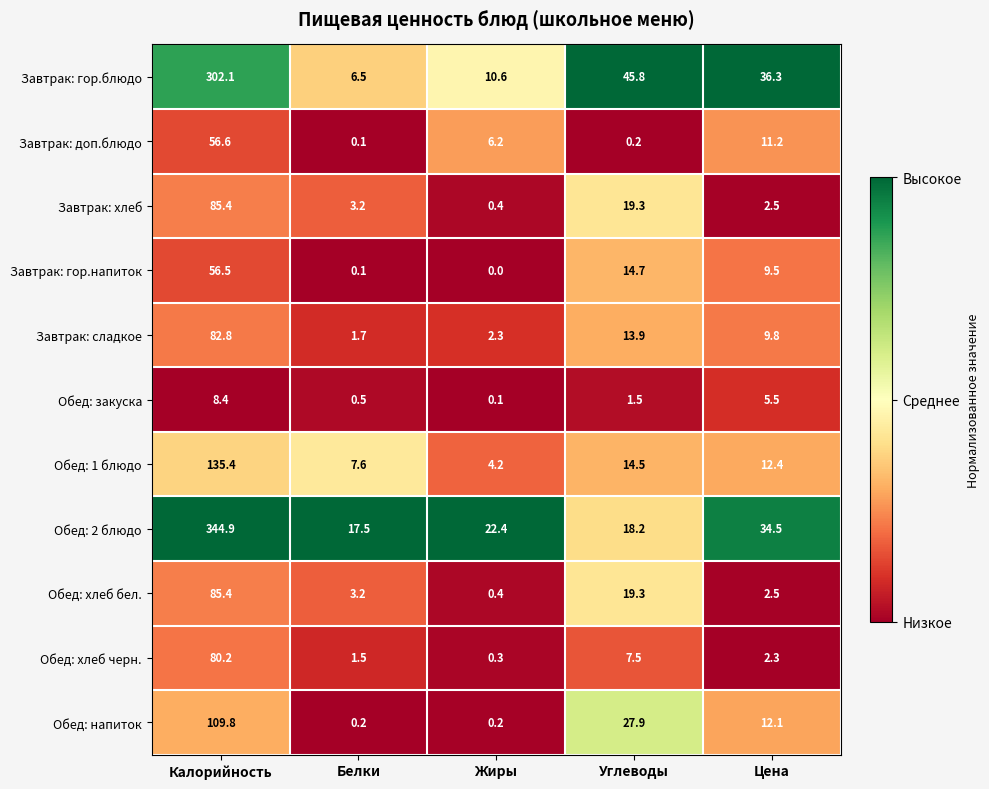

At which category does the chart reach its peak across all series?

Калорийность